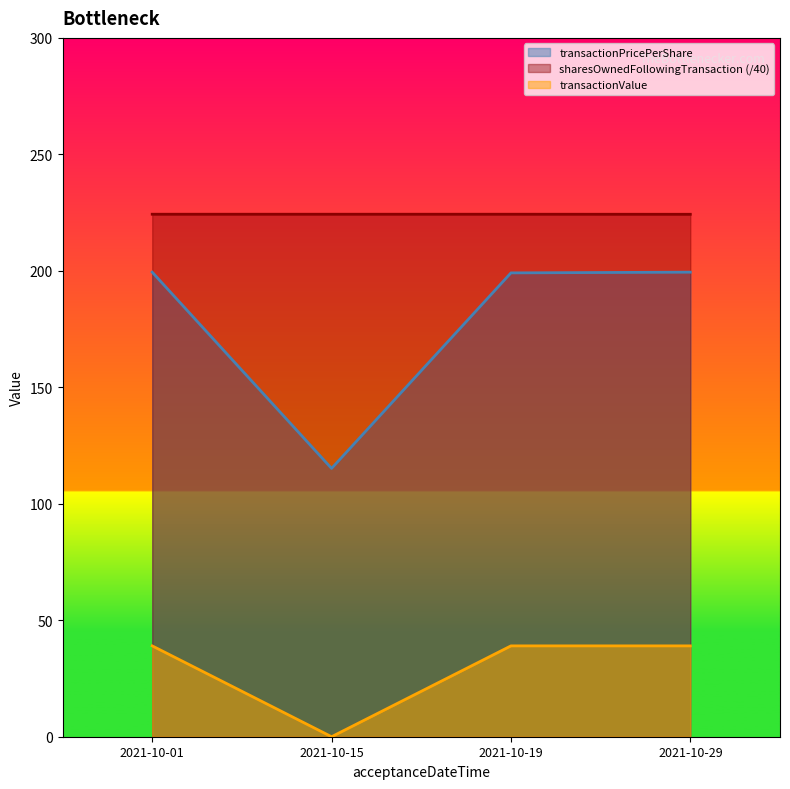

What is the value of the transactionPricePerShare point at the 2nd from the left?

115.2